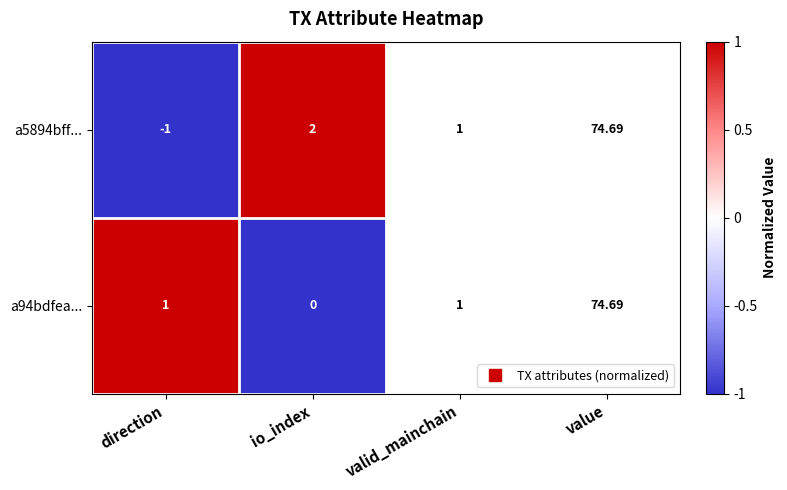

Count the number of data series in this chart.

2